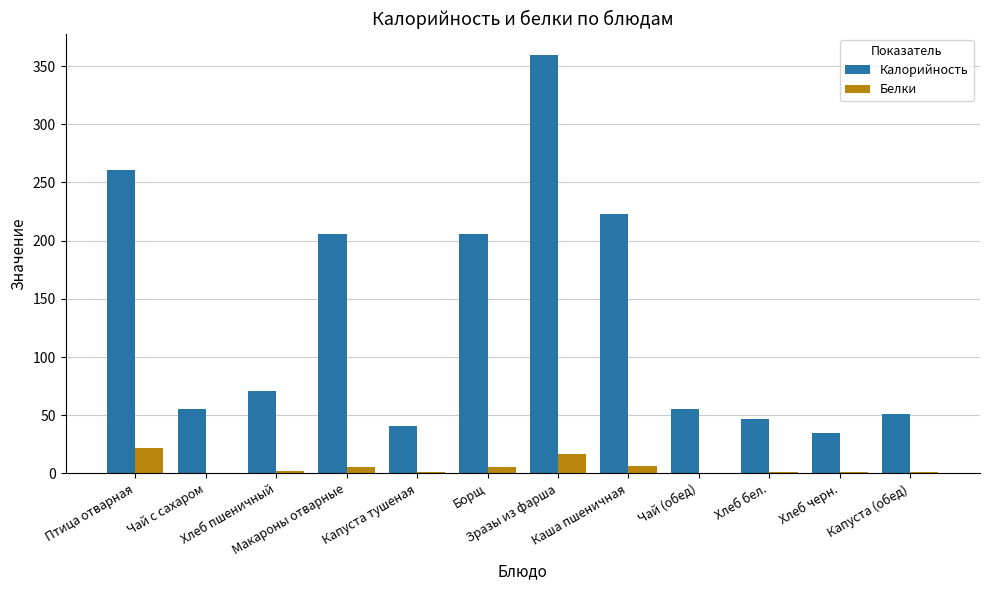

What is the maximum value shown in the chart?

360.0